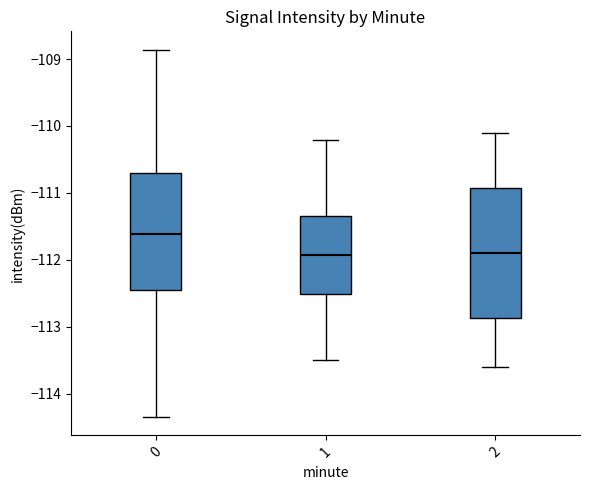

Where does the upper whisker of the box at x = 2 end on the y-axis? The values are not printed on the chart, so give them approximately, as read against the axis.

-110.1